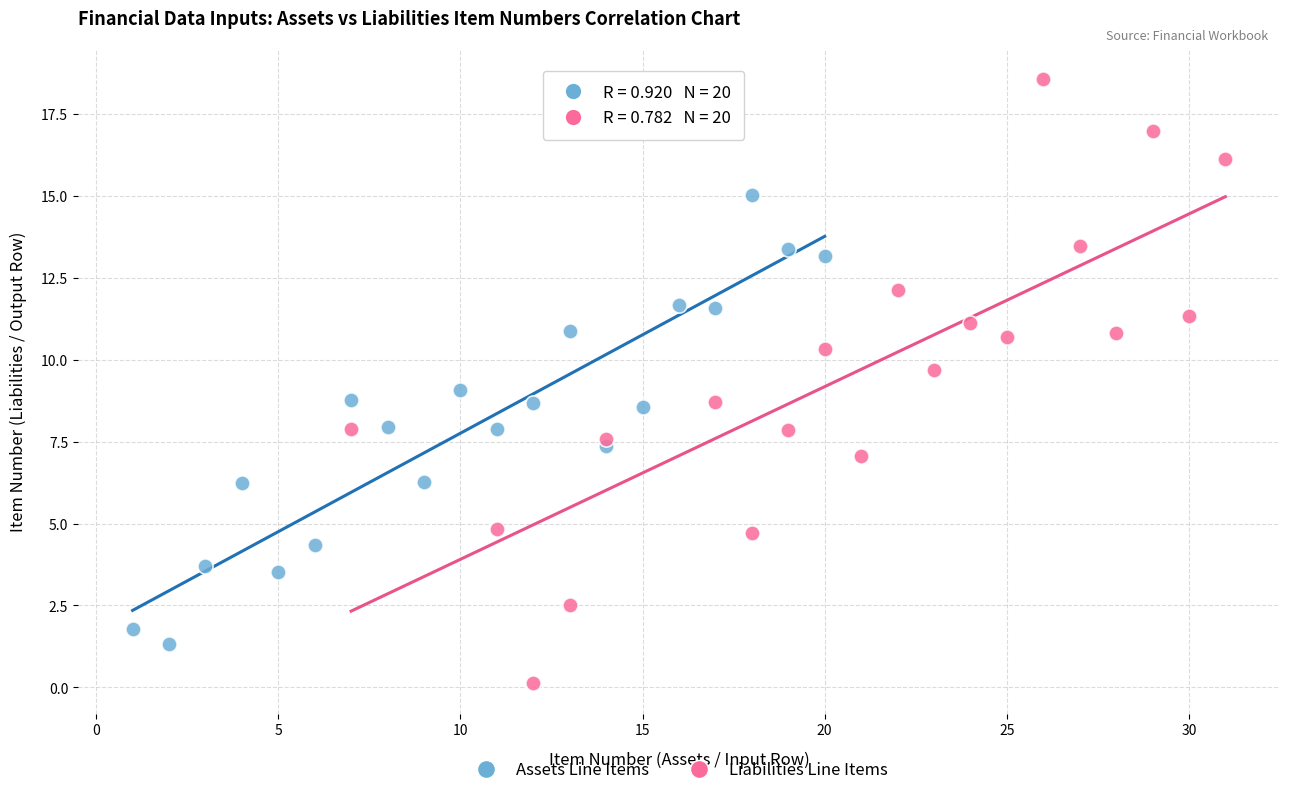

Which series has the largest Y range (max minus min)?

Liabilities Line Items